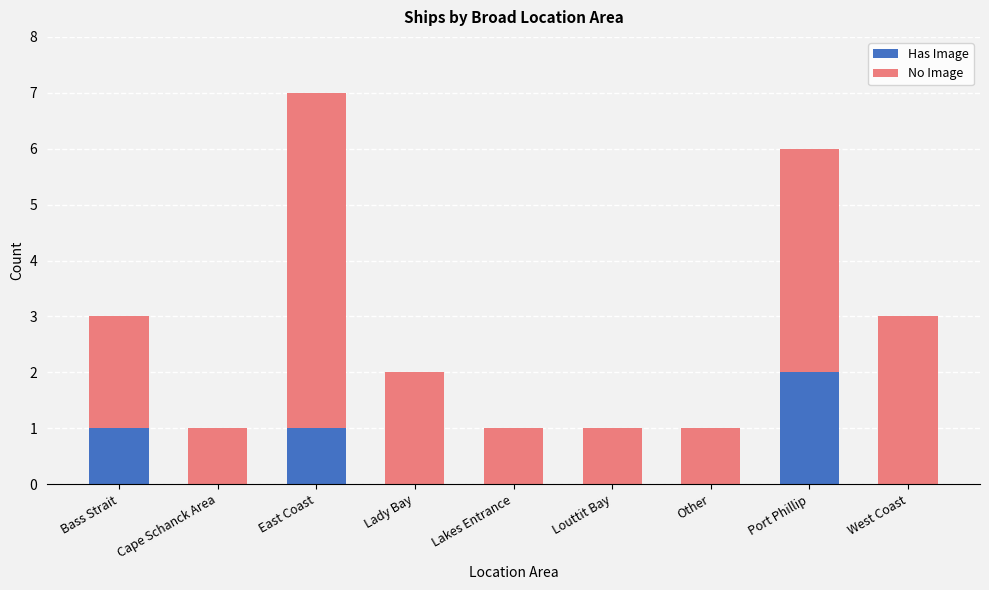

At which category is the sum across all series the highest?

East Coast